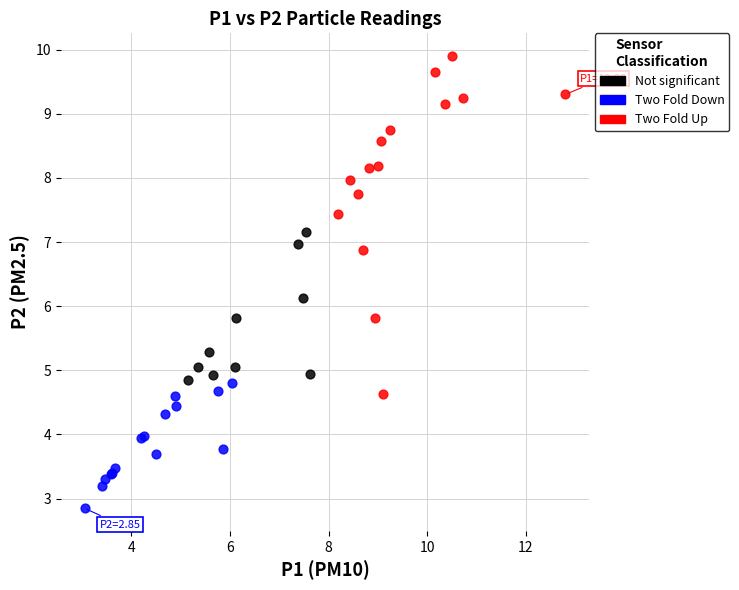

Which series has the largest Y range (max minus min)?

Two Fold Up